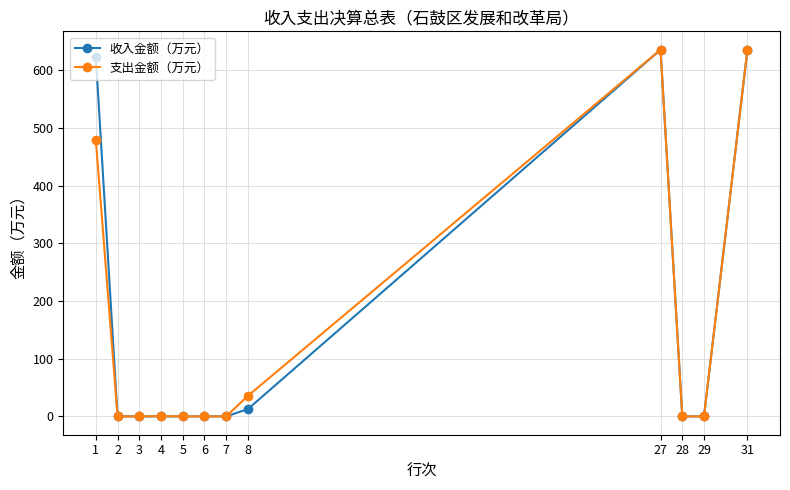

True or false: 收入金额（万元） has more than 0 interior local peaks.

True